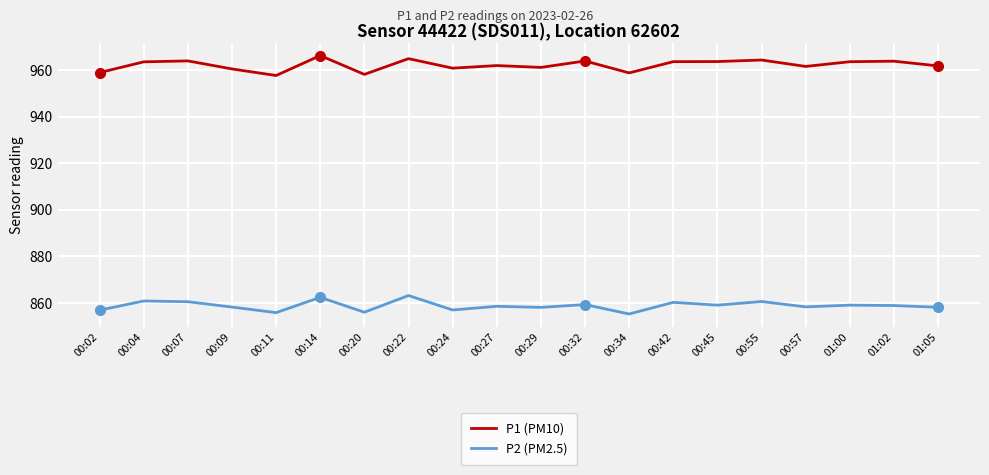

At which label does P2 (PM2.5) first exceed 858?

00:04